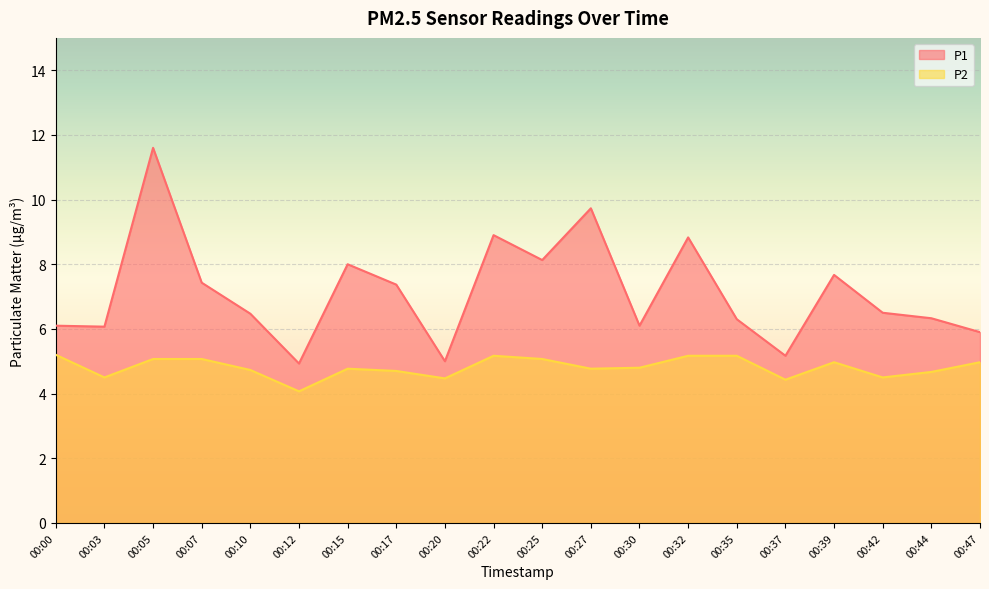

True or false: P1 and P2 intersect in this chart.

False